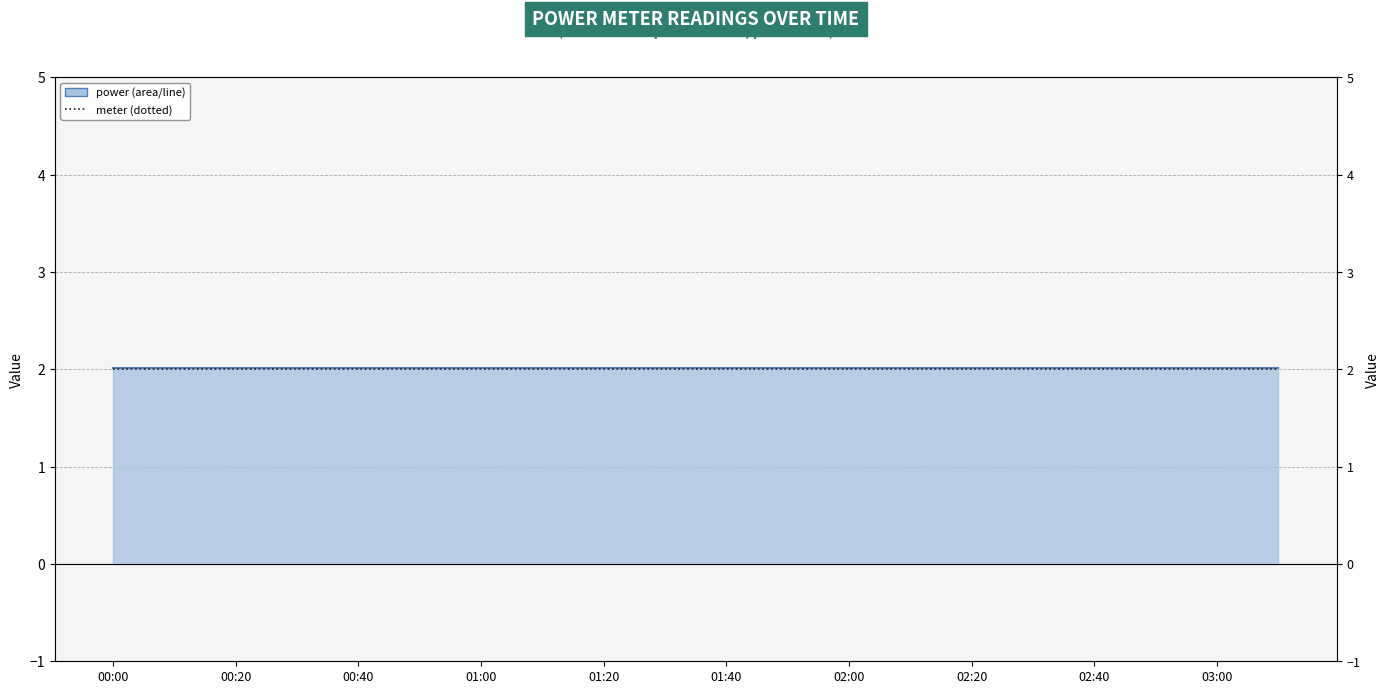

Which series has the largest total across all categories?

power (line)